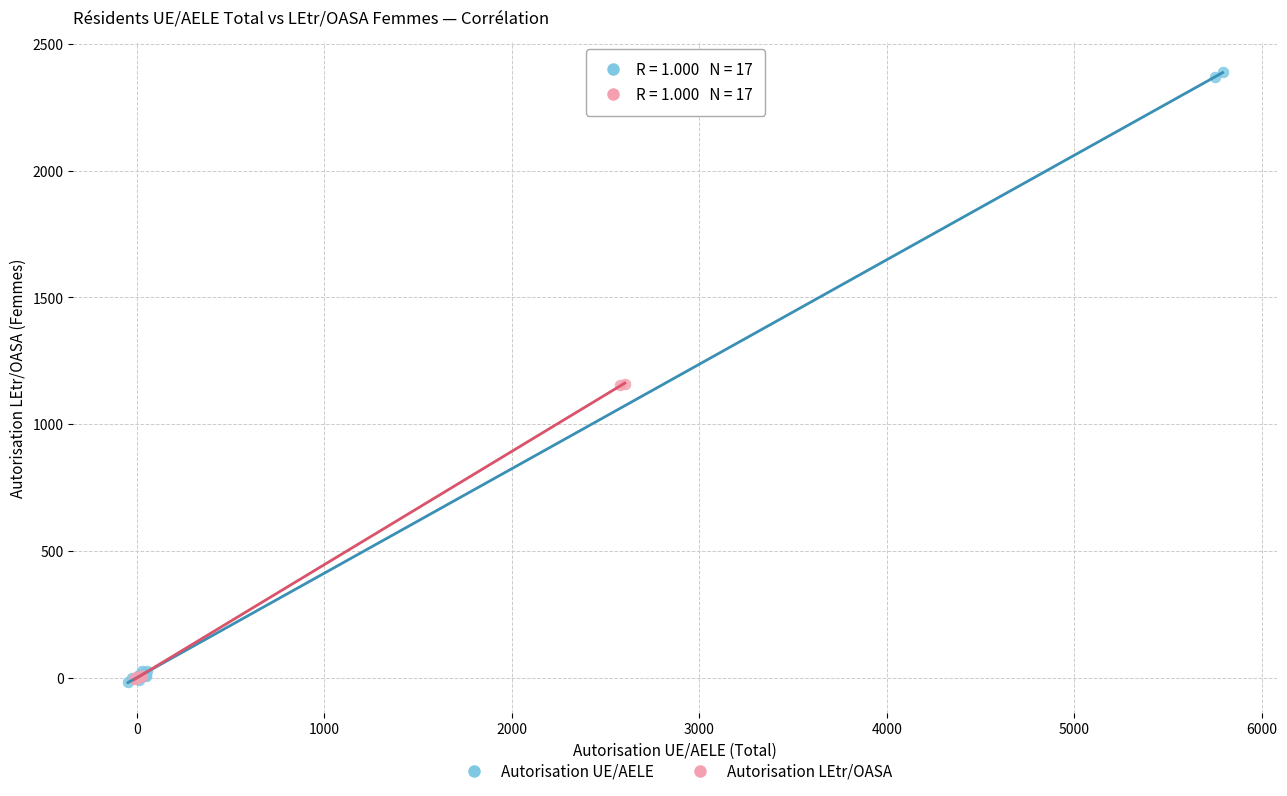

Which series contains the highest Y value?

Autorisation UE/AELE